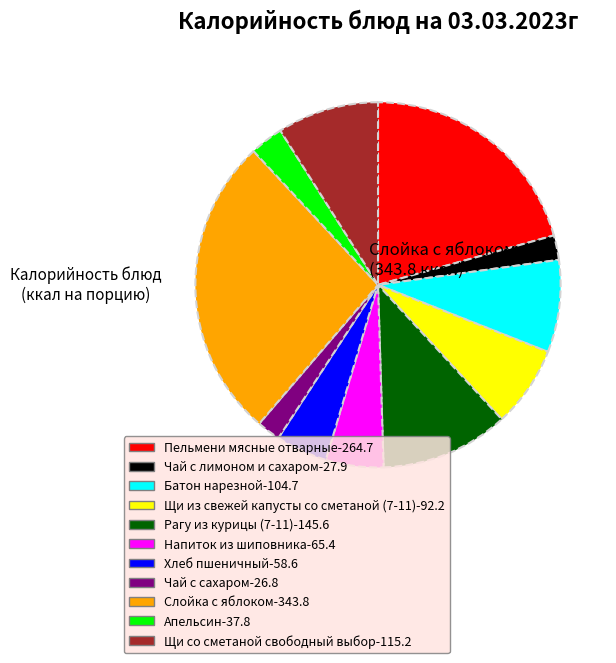

Does any single category account for the majority?

No